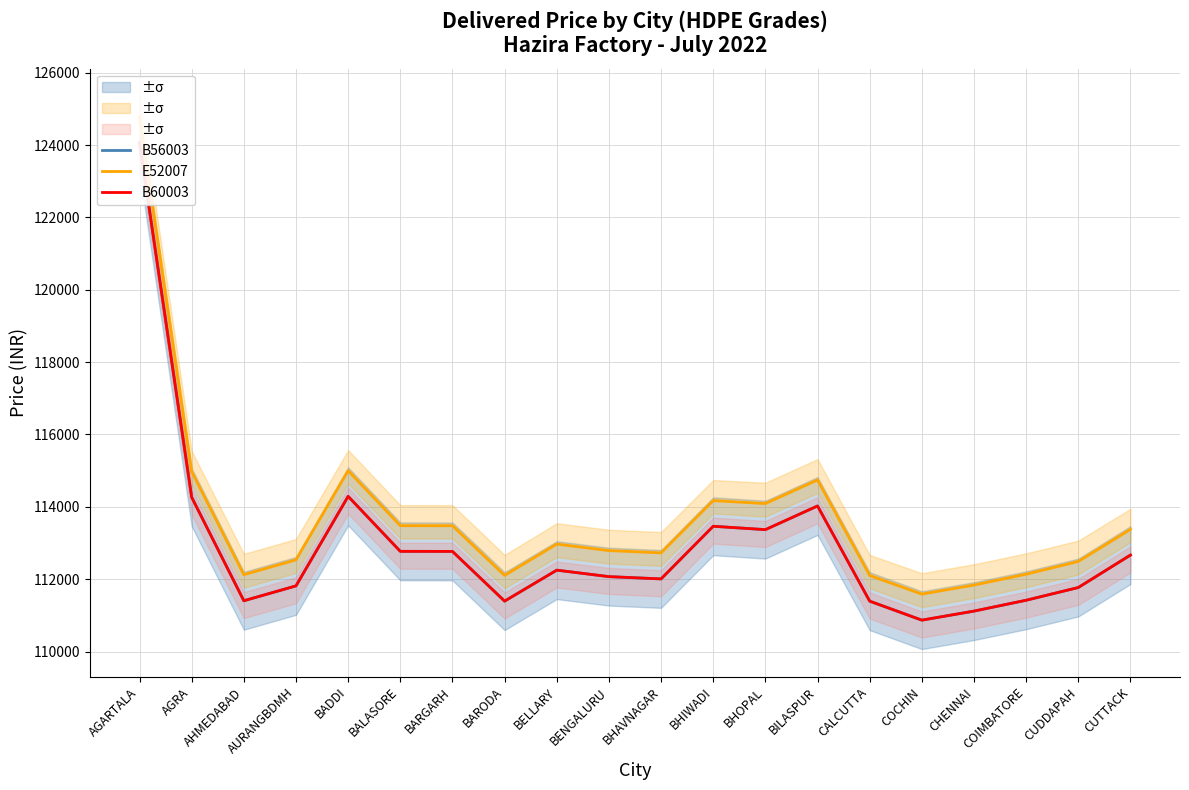

How many values in the B56003 series are below 112250?

10